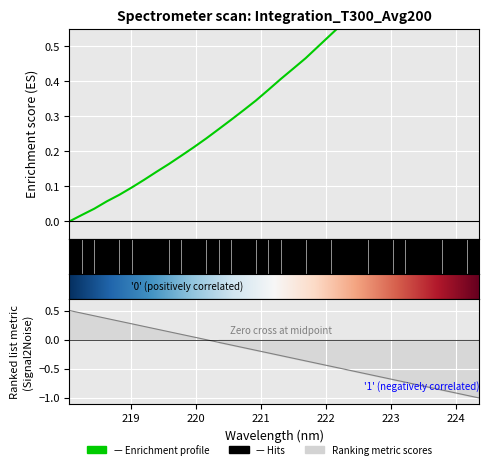

Reading left to right, list all the values displayed in this chart.

0.0	0.0	0.0	0.1	0.1	0.1	0.1	0.1	0.2	0.2	0.2	0.2	0.3	0.3	0.3	0.3	0.4	0.4	0.4	0.5	0.5	0.5	0.6	0.6	0.6	0.7	0.7	0.7	0.8	0.8	0.9	0.9	1.0	1.0